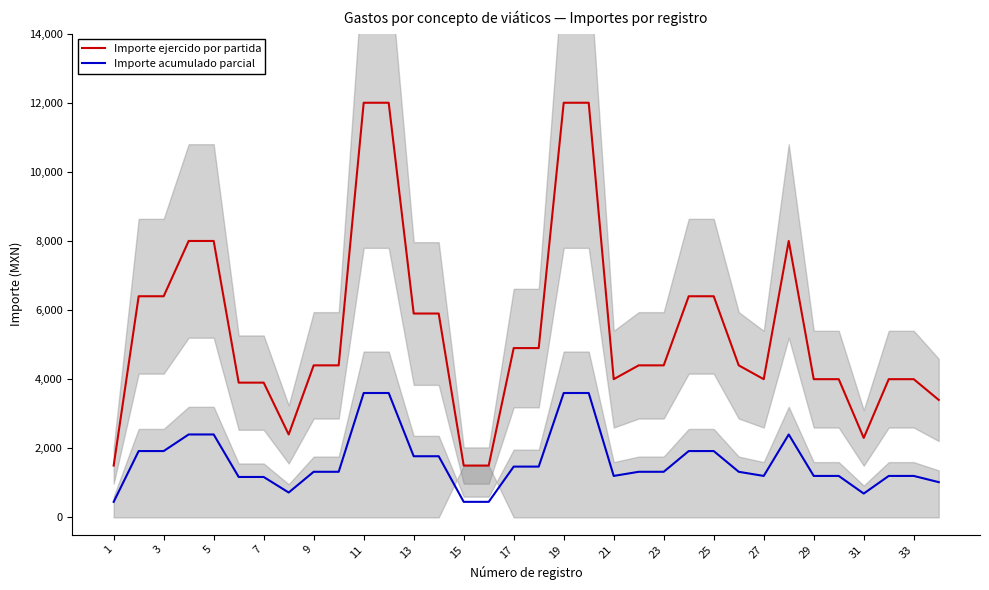

The value of Importe acumulado parcial at 7 is 1170. True or false?

True